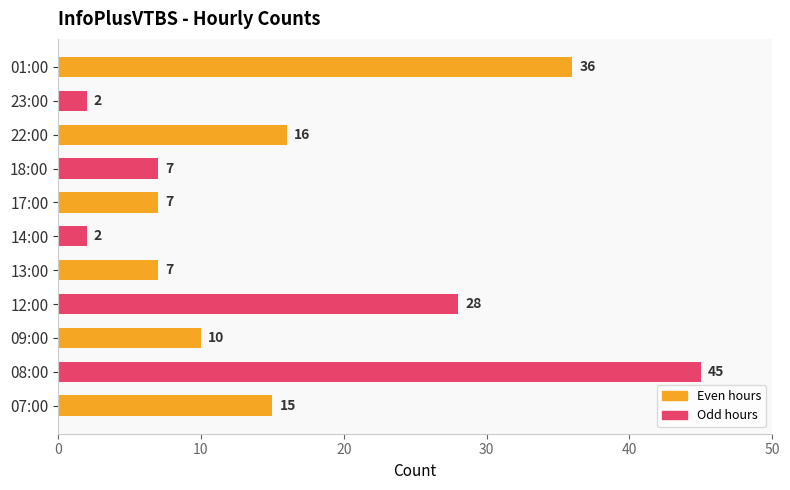

Does the chart contain stacked bars?

No